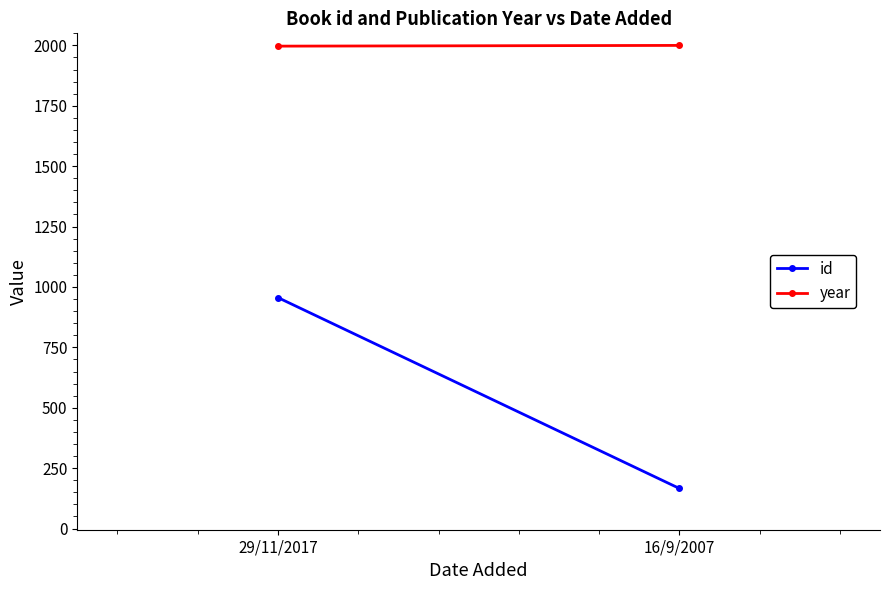

Between 29/11/2017 and 16/9/2007, which series saw the biggest shift?

id